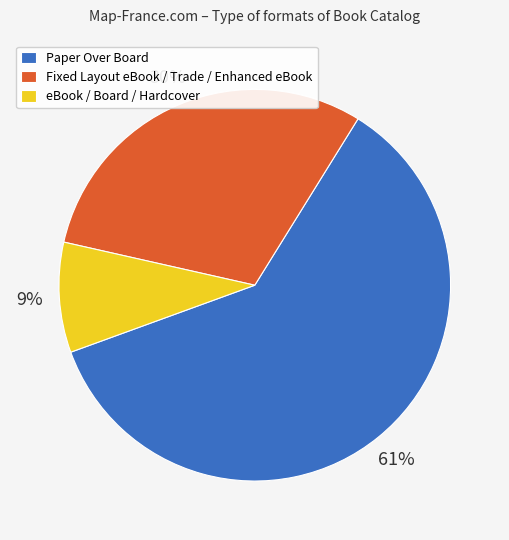

Which category accounts for the majority?

Paper Over Board